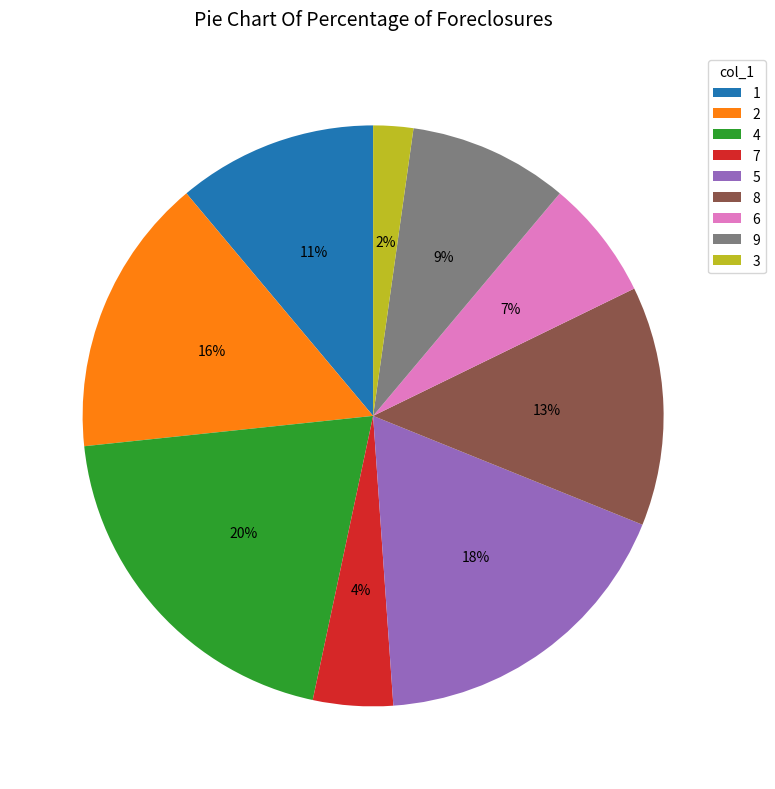

Which slice is the smallest?

3